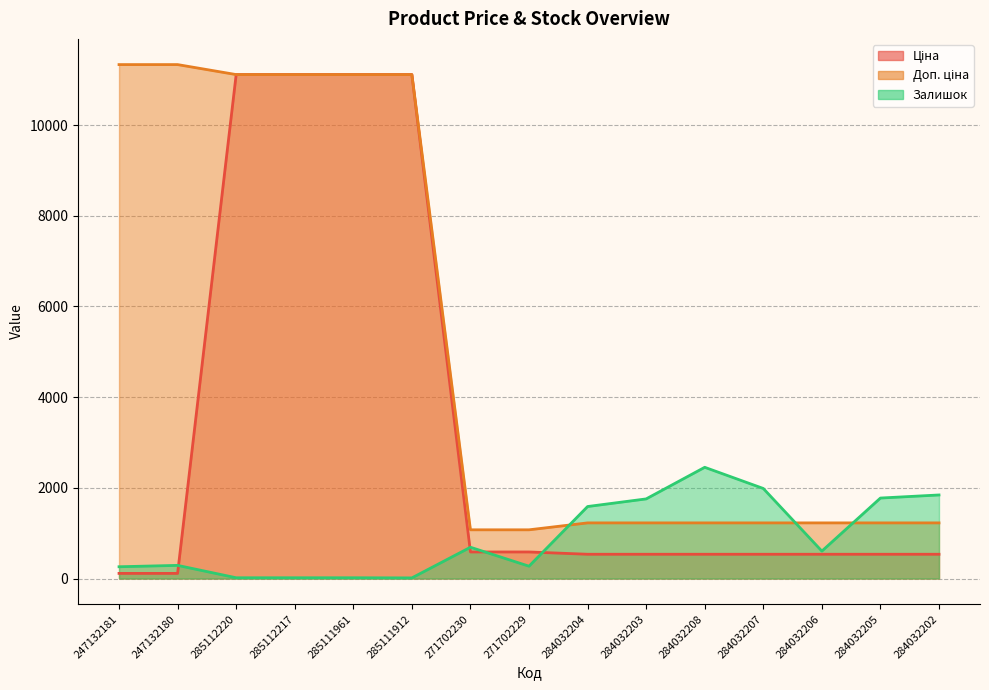

Is it true that Доп. ціна equals 1227.2 at 284032203?

True